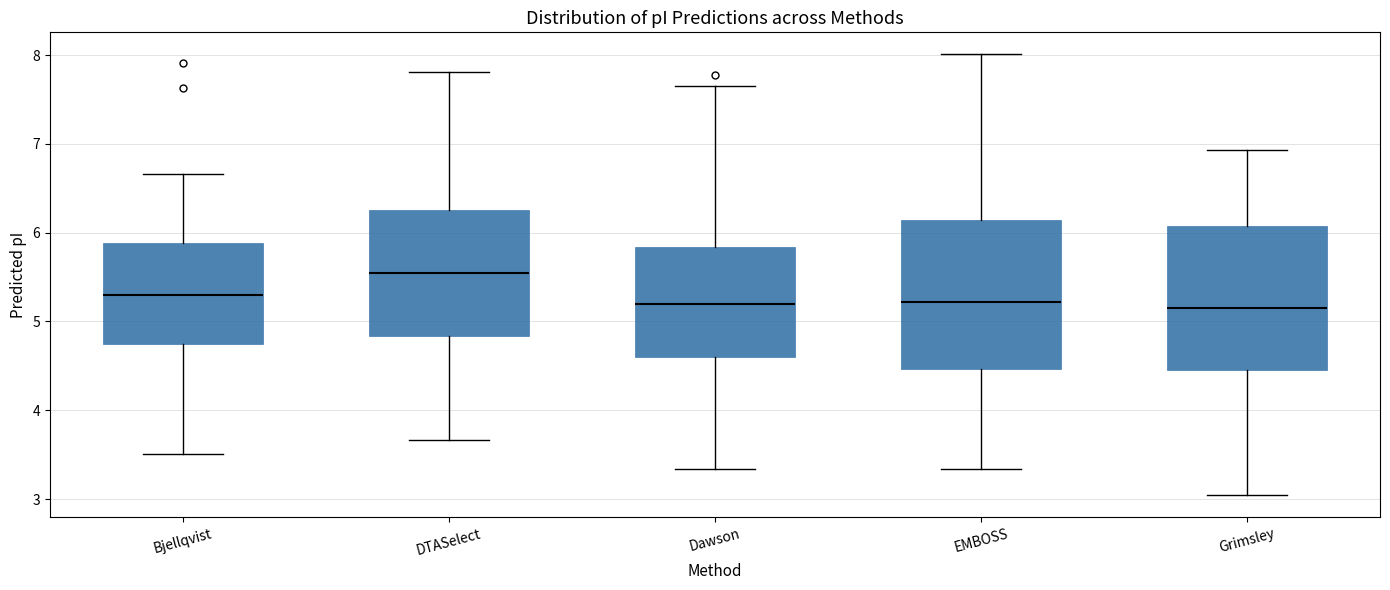

Where is the lower edge of the box for DTASelect on the y-axis? The values are not printed on the chart, so give them approximately, as read against the axis.

4.8